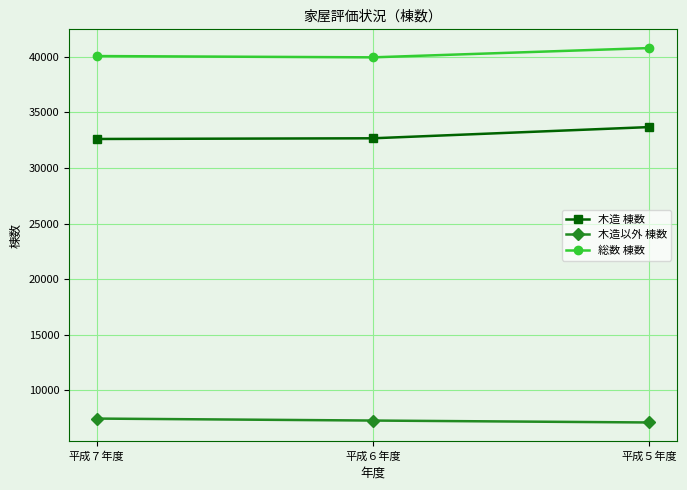

What is the value of the 総数 棟数 point at the 1st from the left?

40060